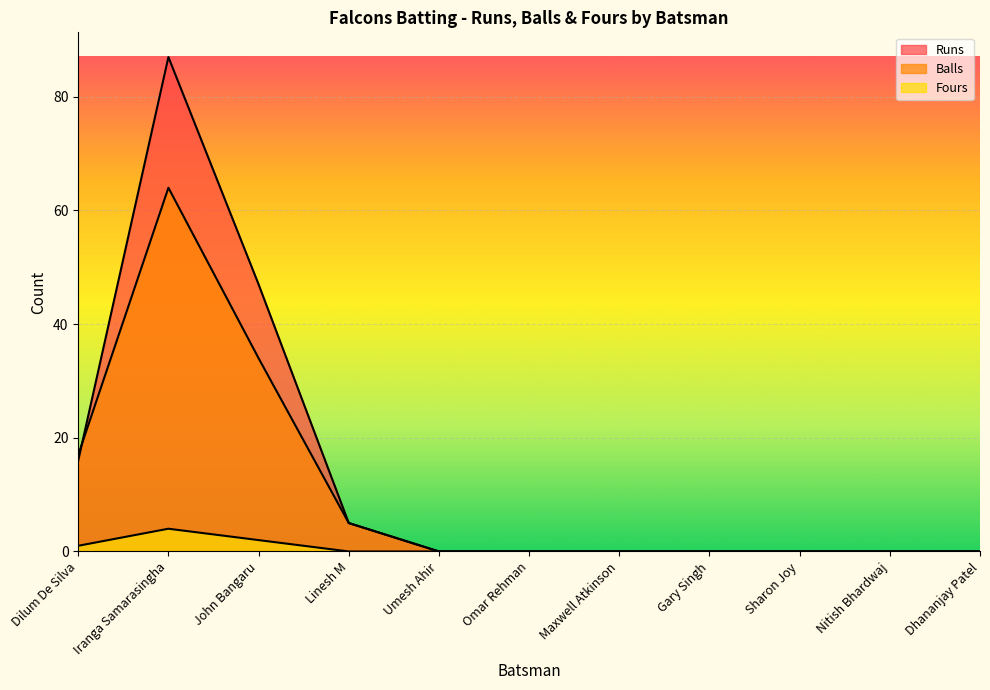

What position from the left is Iranga Samarasingha?

2